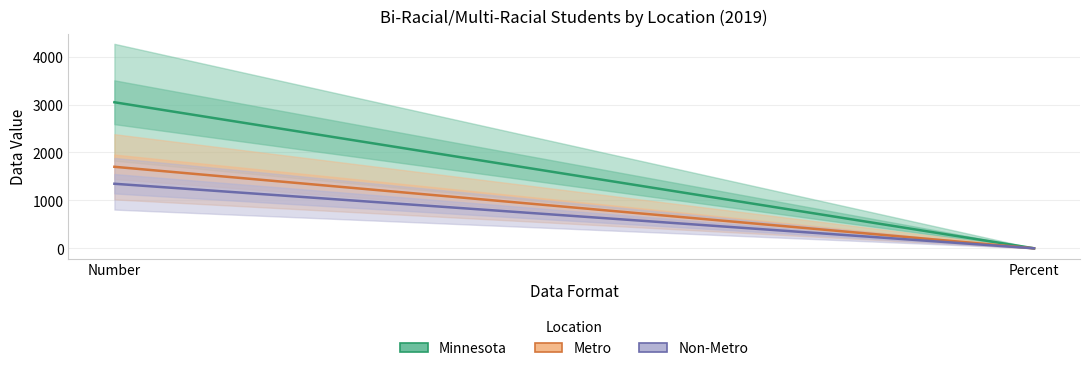

How many lines are shown in the chart?

3